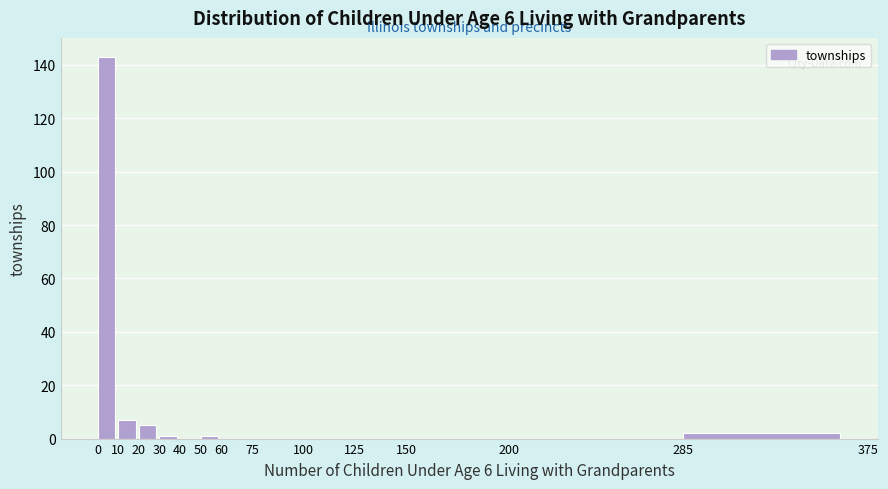

How tall is the bar that spans 285 to 375 on the x-axis? The values are not printed on the chart, so give them approximately, as read against the axis.

2